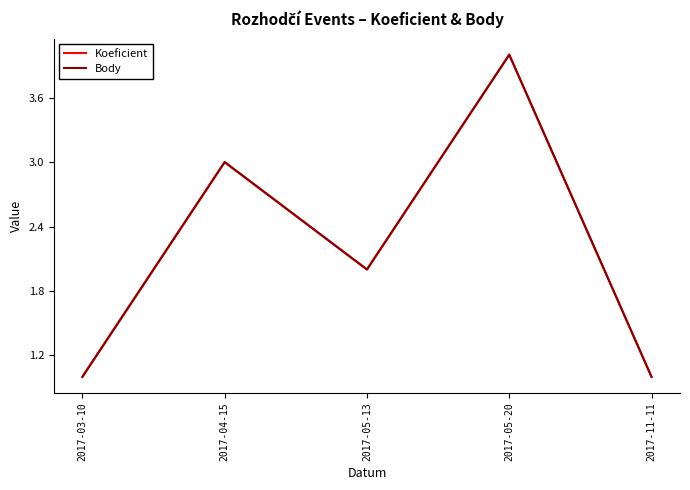

Is the value of Body at 2017-03-10 greater than the value of Koeficient at 2017-05-13?

No